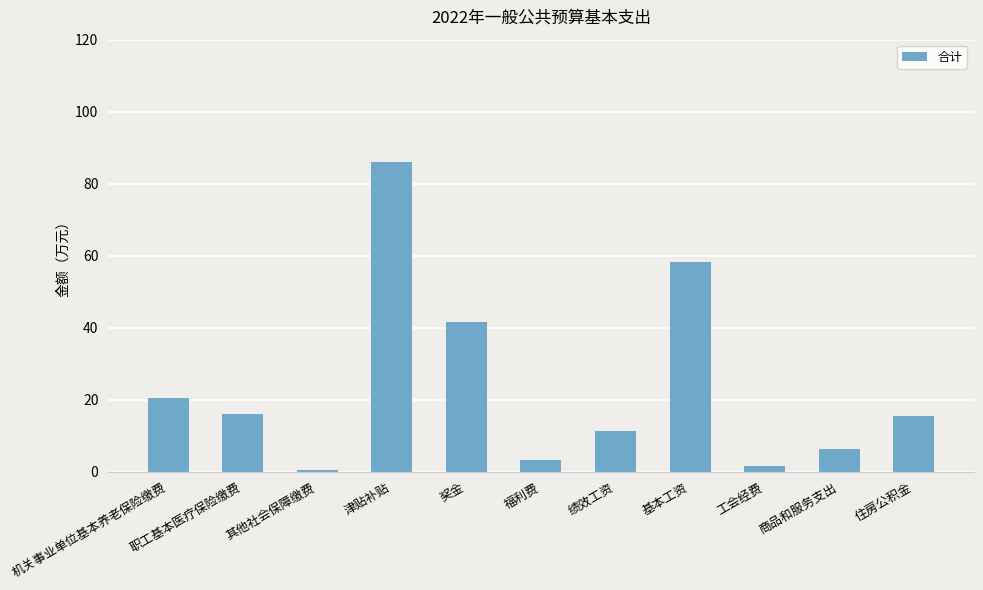

The value at 机关事业单位基本养老保险缴费 is 30.1. True or false?

False